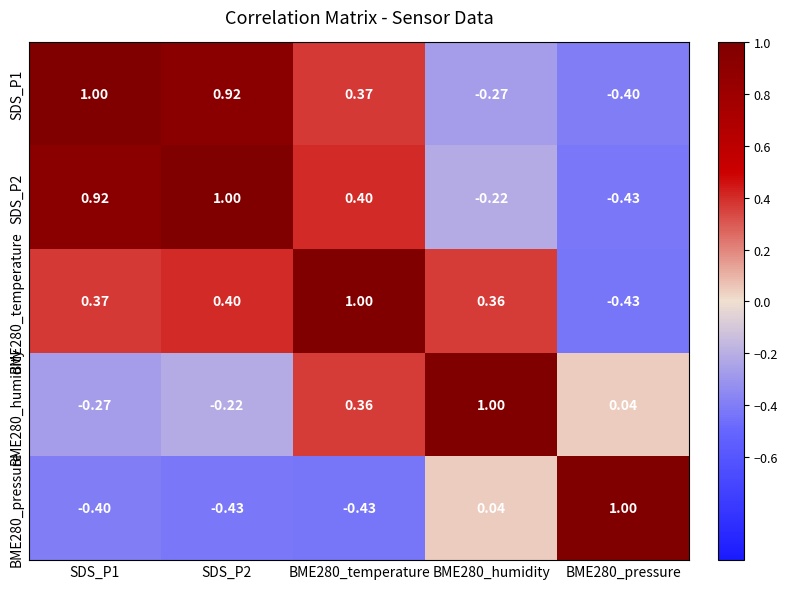

How many values in the BME280_pressure series exceed 0?

2